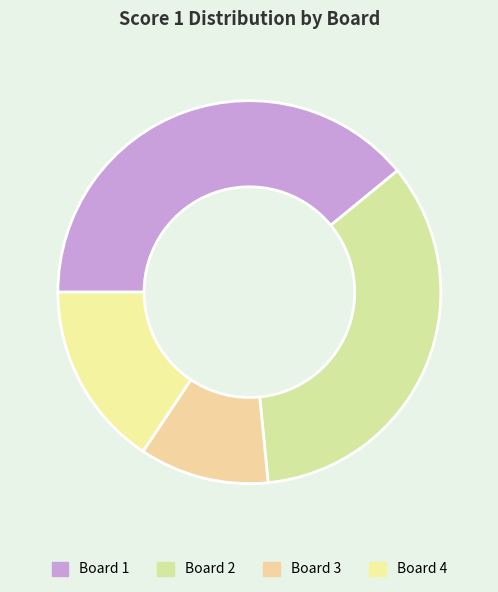

To the nearest percent, what portion does Board 4 represent?

16%